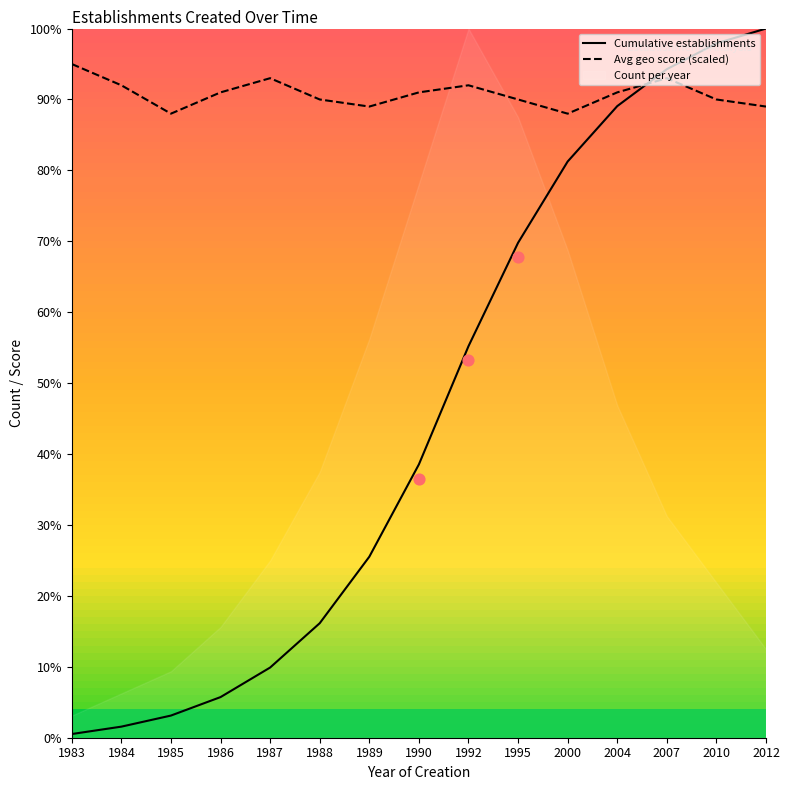

Which series contains the lowest Y value?

Cumulative establishments